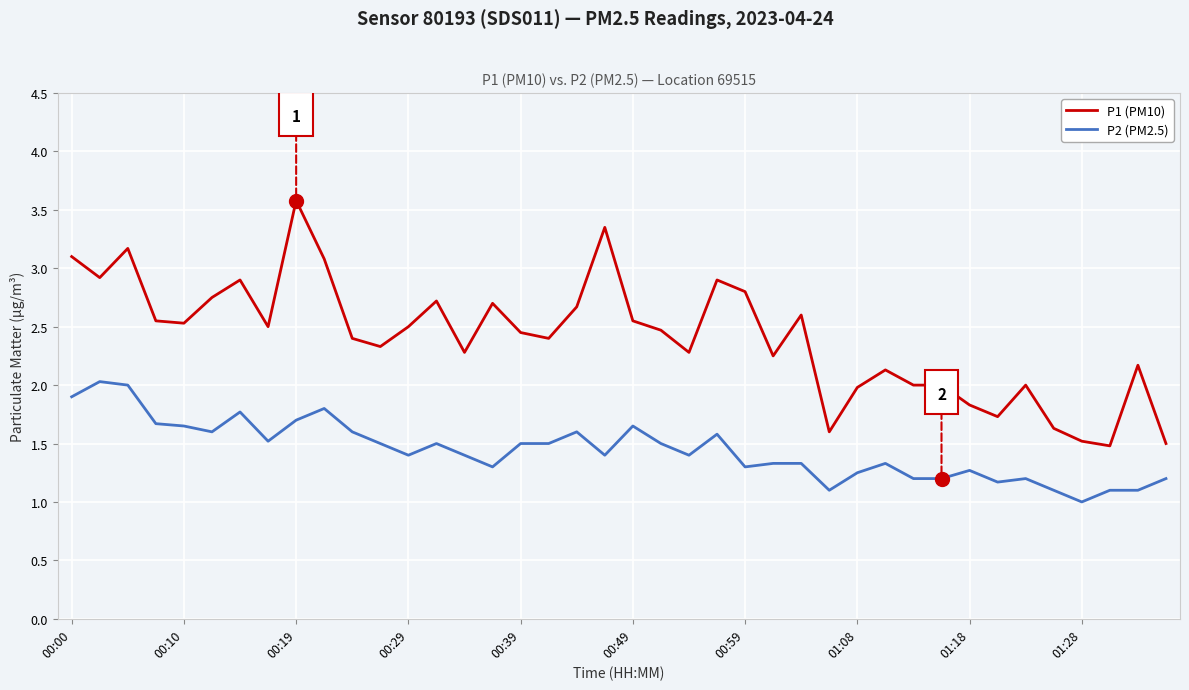

What is the greatest value displayed?

3.6